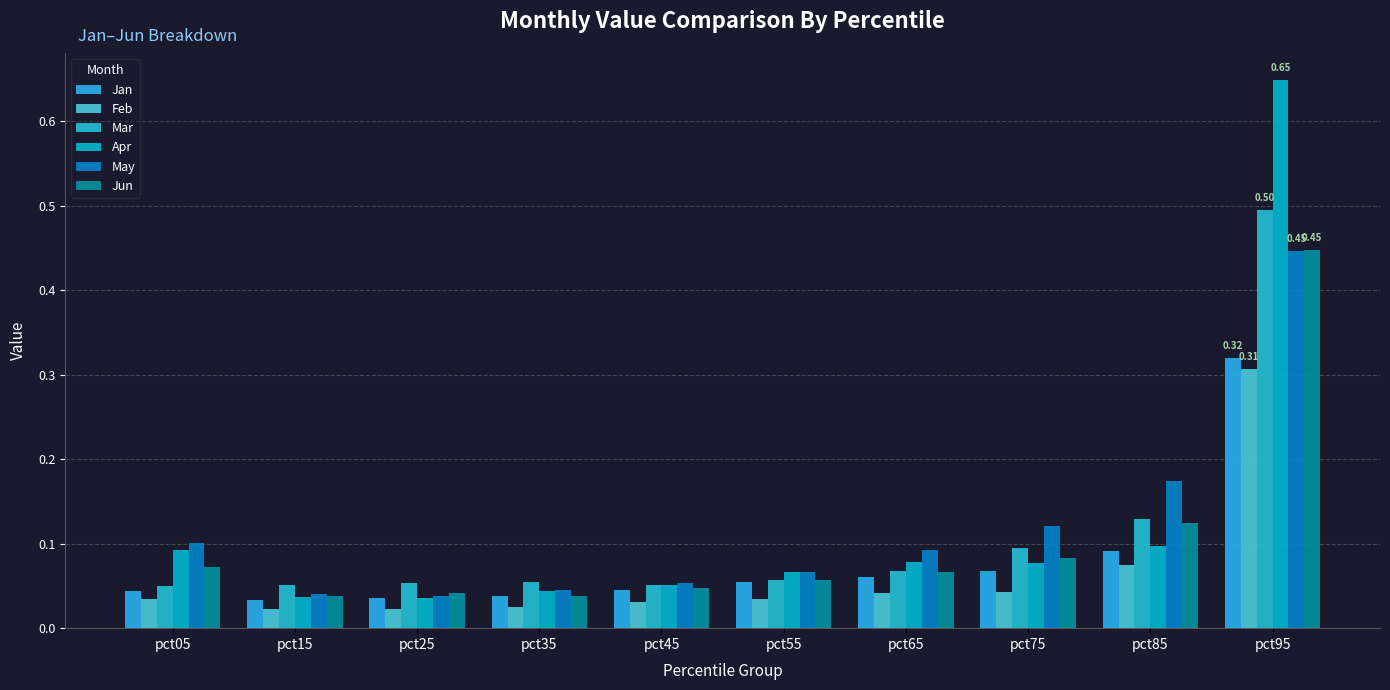

Are the bars horizontal?

No